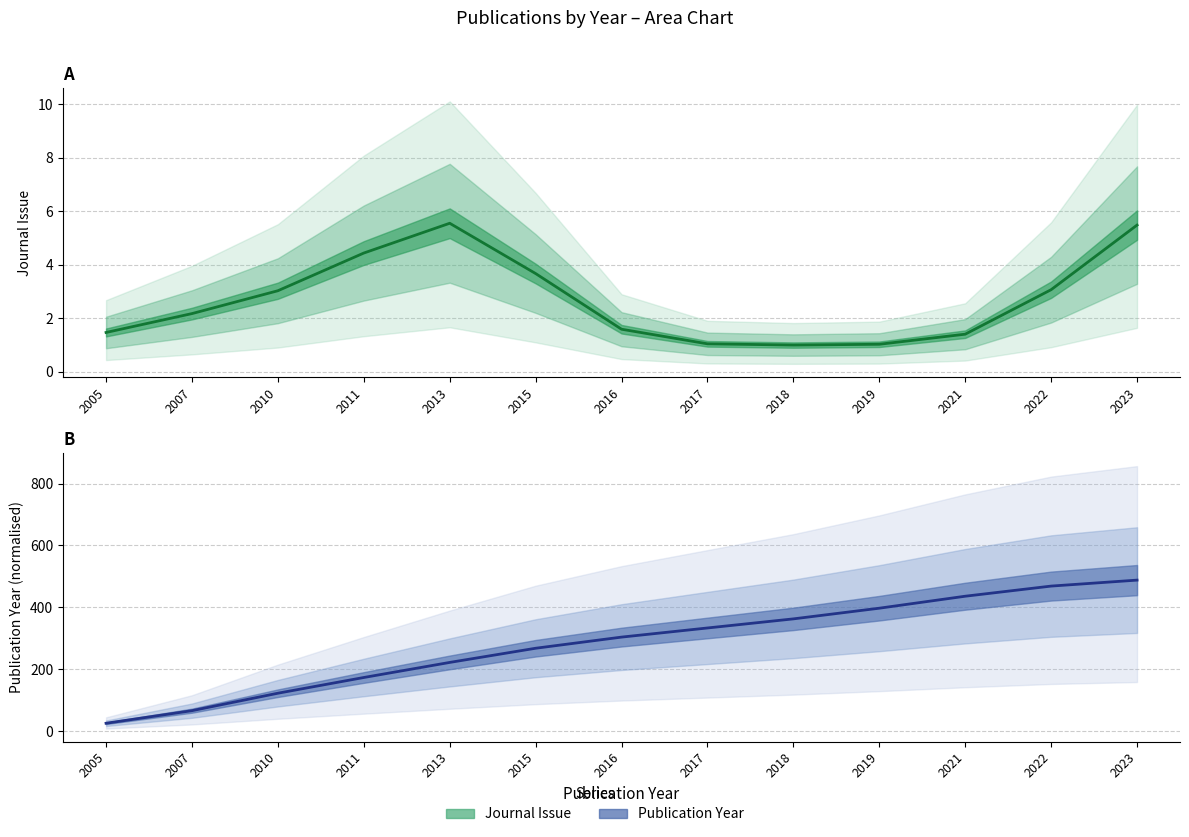

Which label corresponds to the smallest value in the chart?

2005